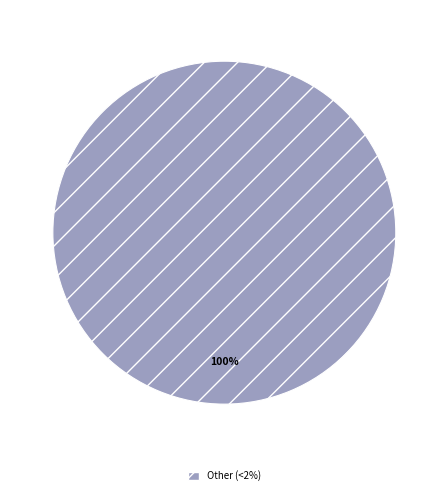

Is there any slice that represents more than half of the pie?

Yes